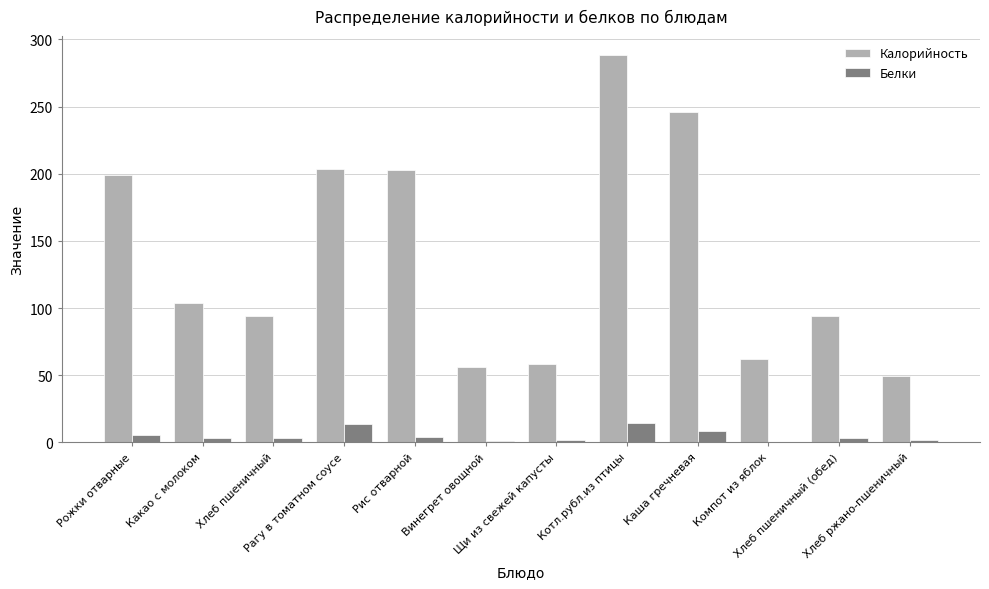

Which series has the largest total across all categories?

Калорийность